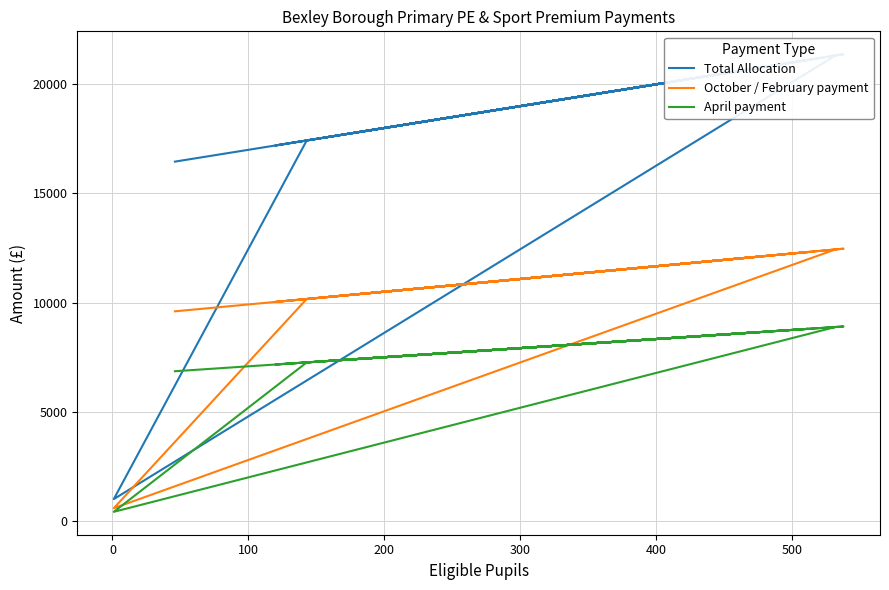

What is the minimum value for October / February payment?

583